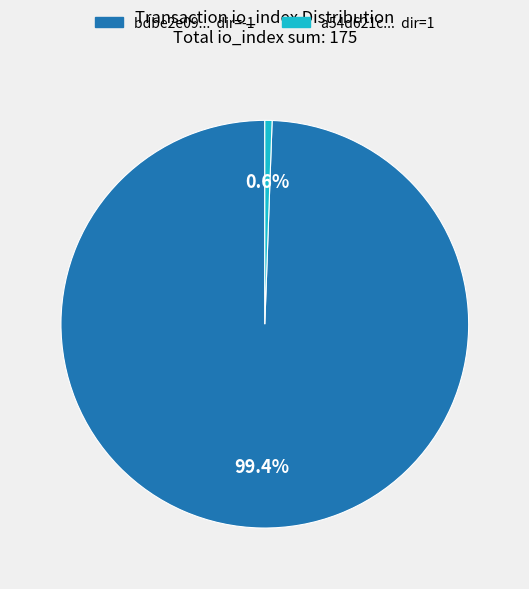

Does any single category account for the majority?

Yes